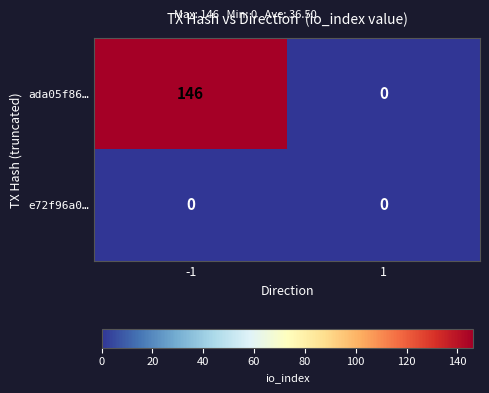

Reading left to right, extract all data points from this chart.

ada05f86…: -1=146	1=0
e72f96a0…: -1=0	1=0